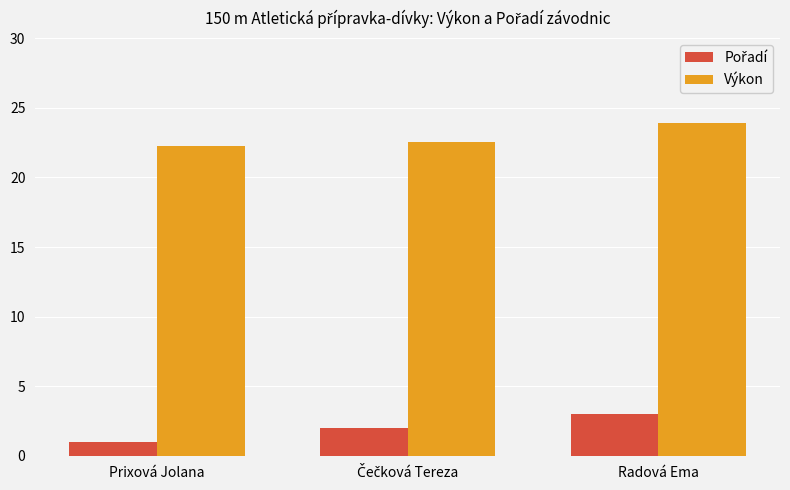

How many distinct data groups are displayed?

2